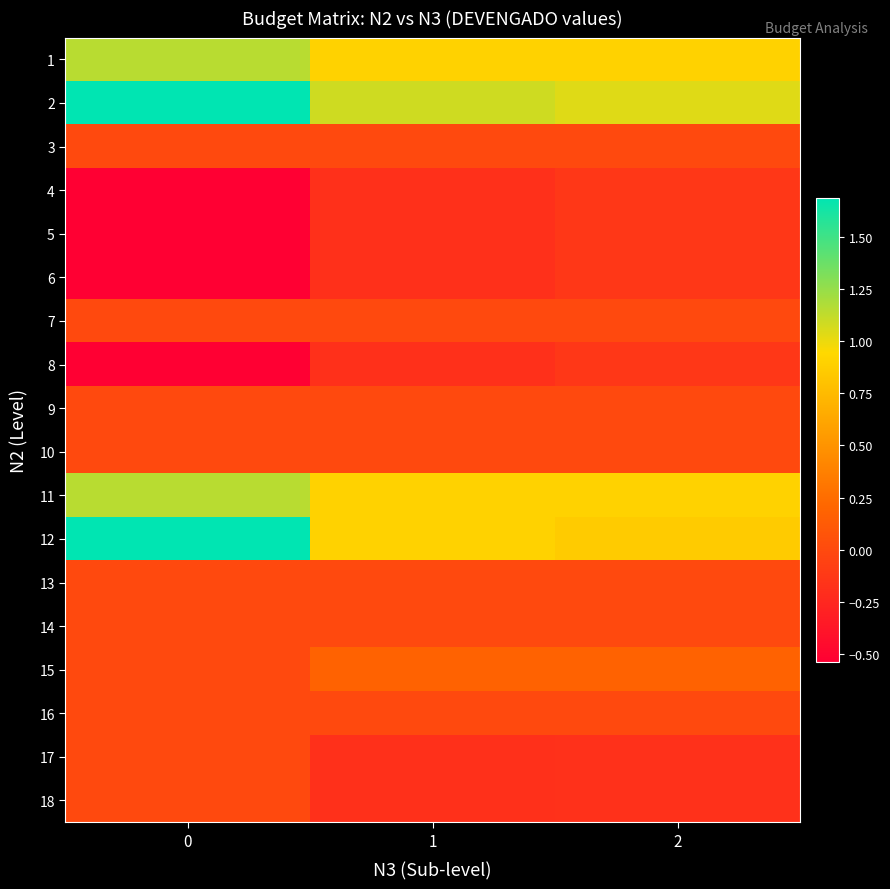

What is the spread (max minus min) of values at 1?

12715082.7